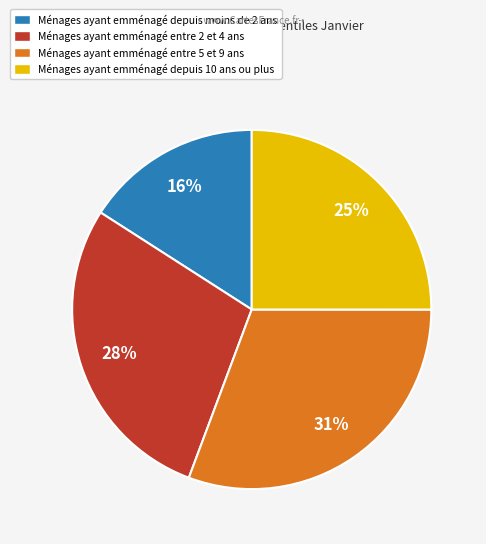

Is there any slice that represents more than half of the pie?

No